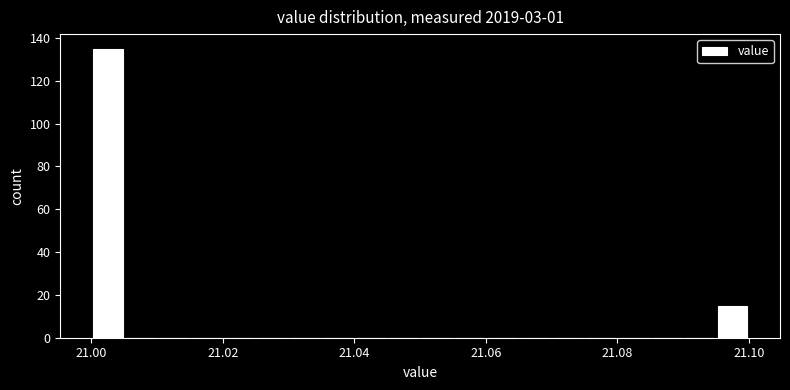

Around what value on the x-axis is the tallest bar? Give the approximate position of its centre, as read against the axis.

21.002